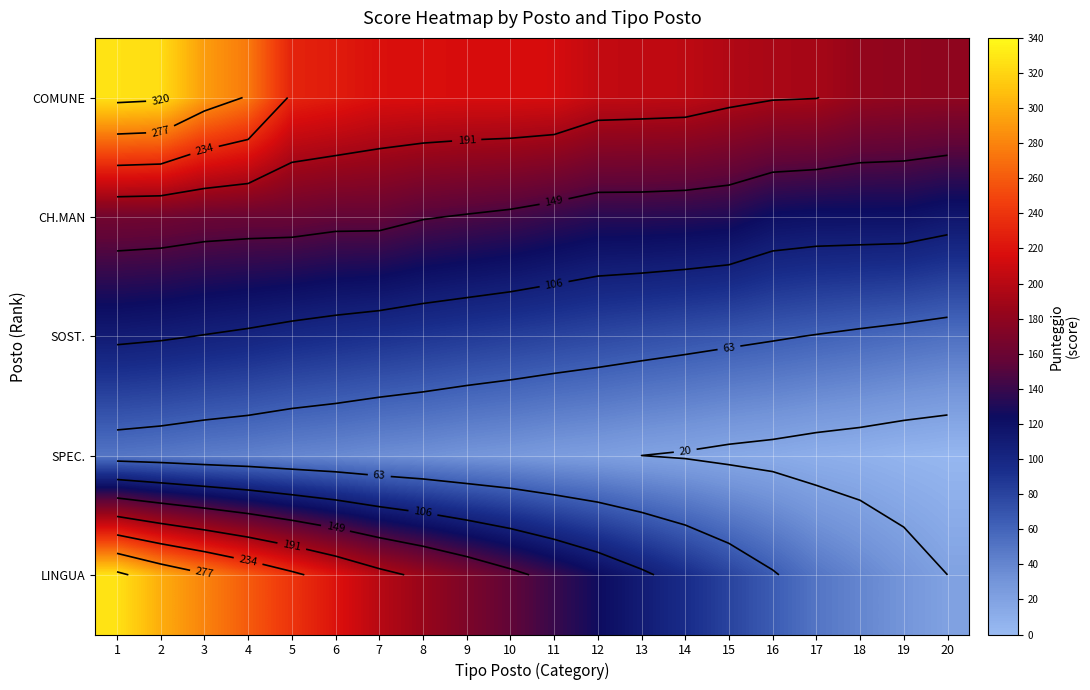

List the series in order of their peak value, highest first.

COMUNE, LINGUA, CH.MAN, SOST., SPEC.